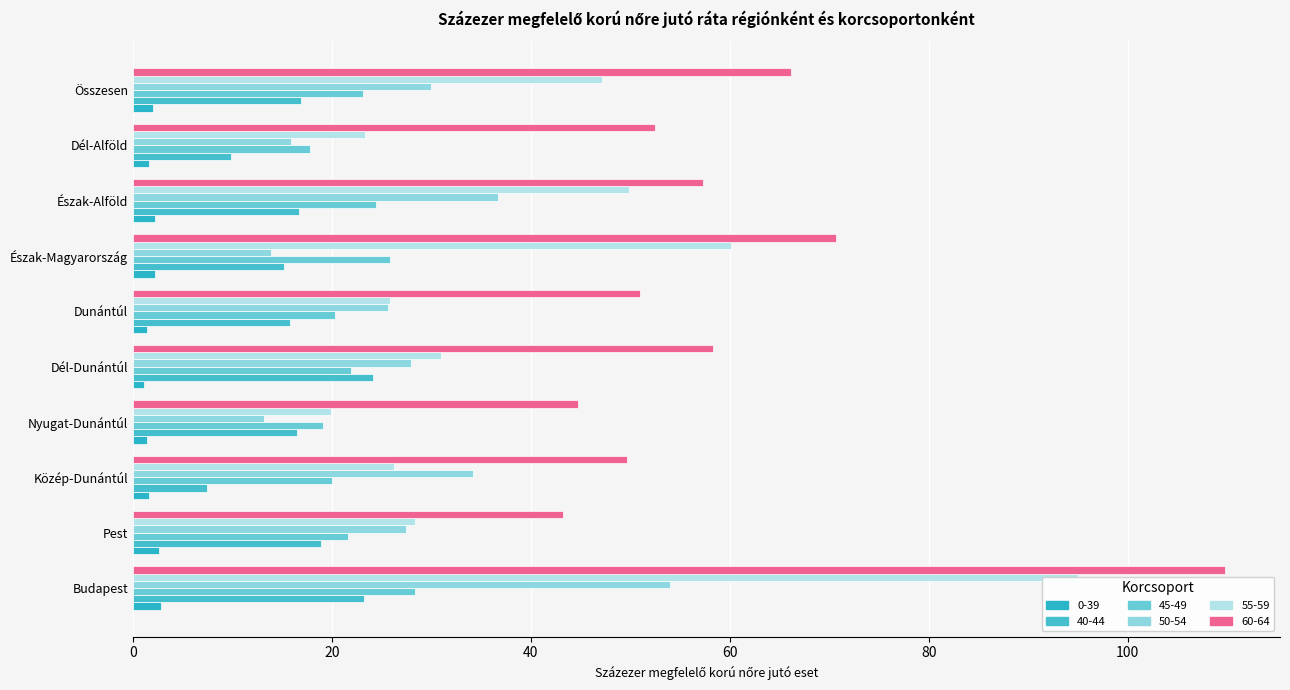

The value of 45-49 at Nyugat-Dunántúl is 19.1. True or false?

True